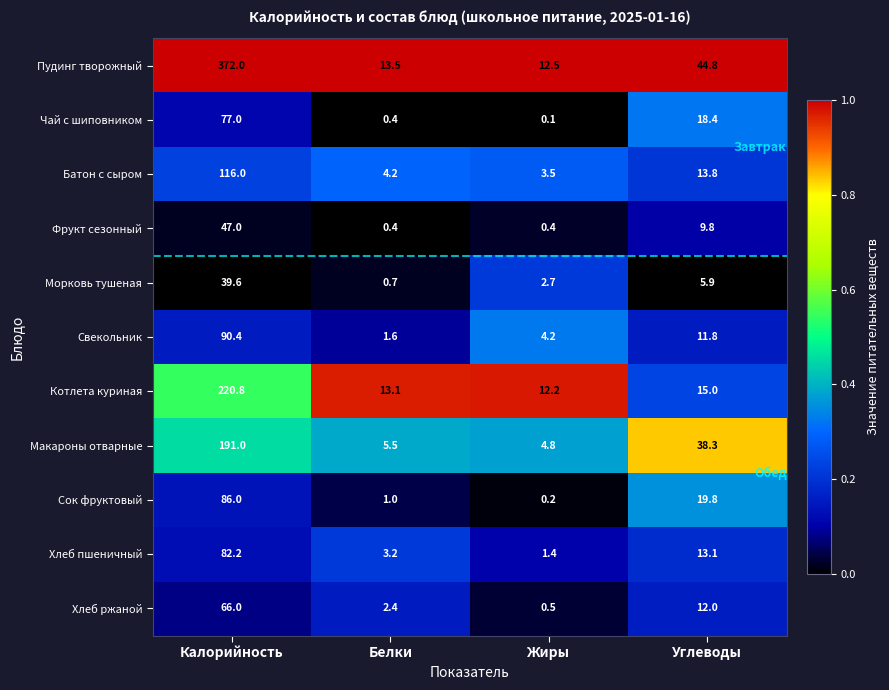

Is it true that Хлеб пшеничный equals 13.1 at Углеводы?

True